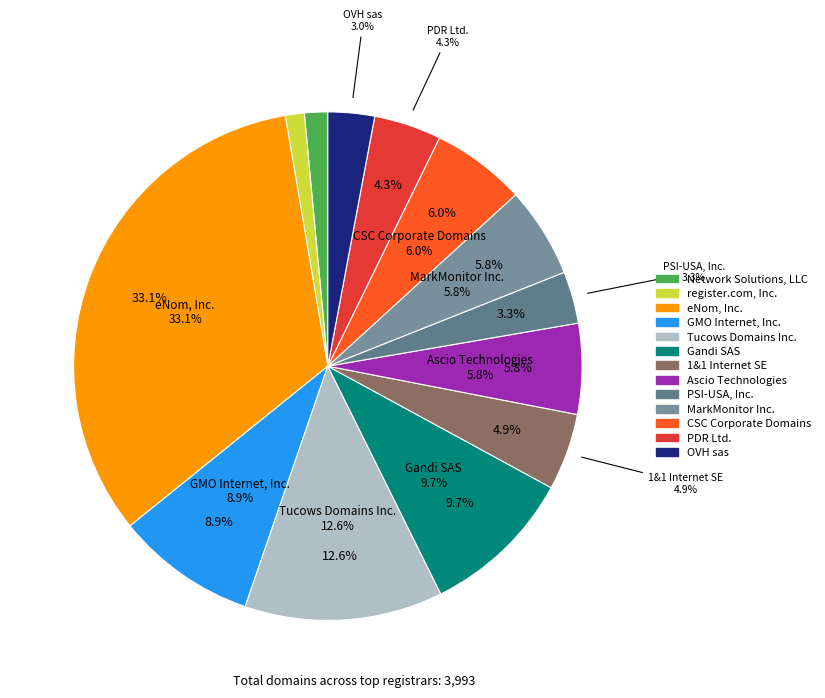

To the nearest percent, what is the average slice percentage?

8%